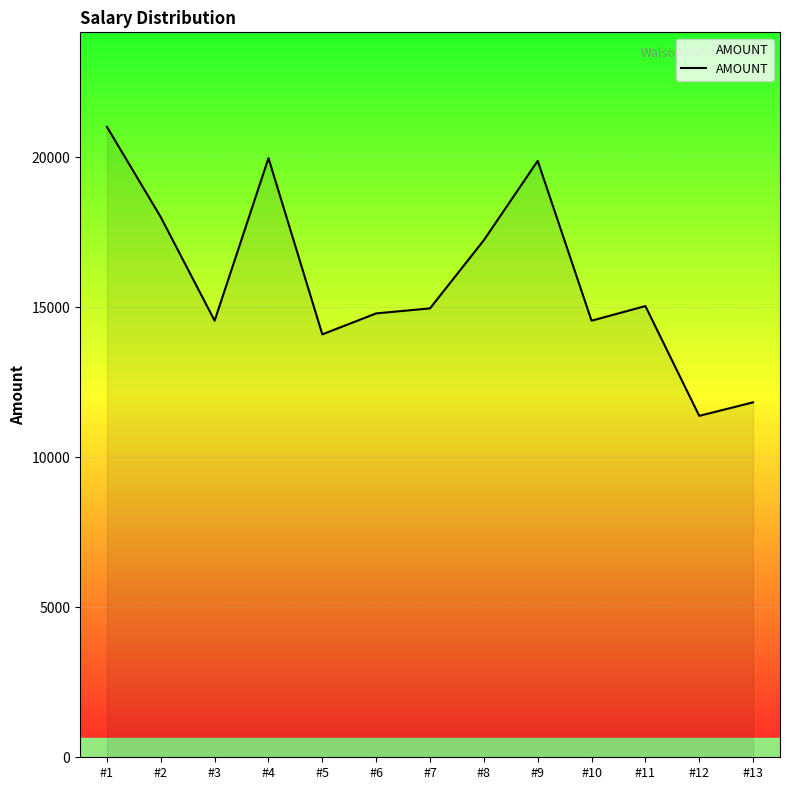

The value at #4 is 11716. True or false?

False